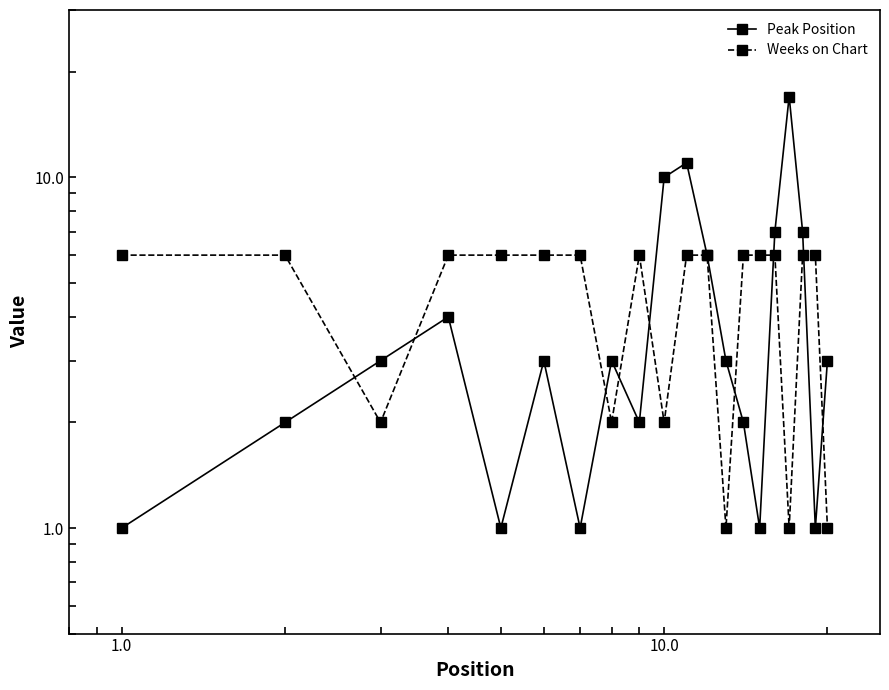

What is the difference between the maximum and minimum values in the Peak Position series?

16